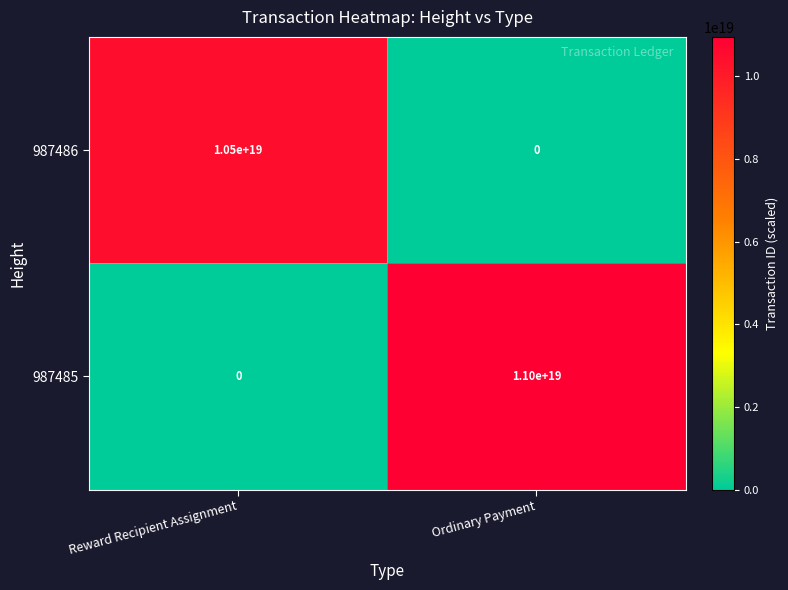

True or false: 987486 has a value of -5483201024630853632 at Ordinary Payment.

False